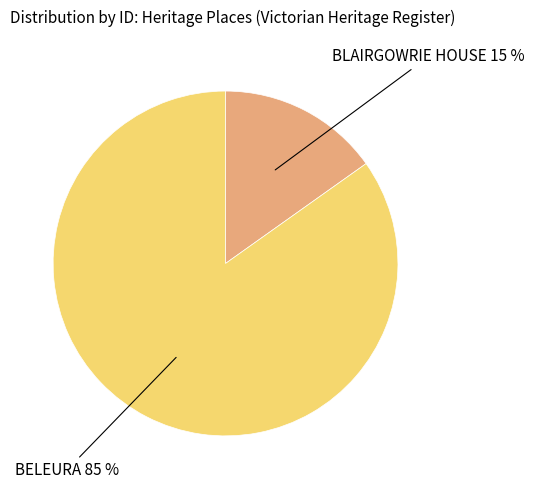

Is the sum of BELEURA and BLAIRGOWRIE HOUSE greater than half?

Yes